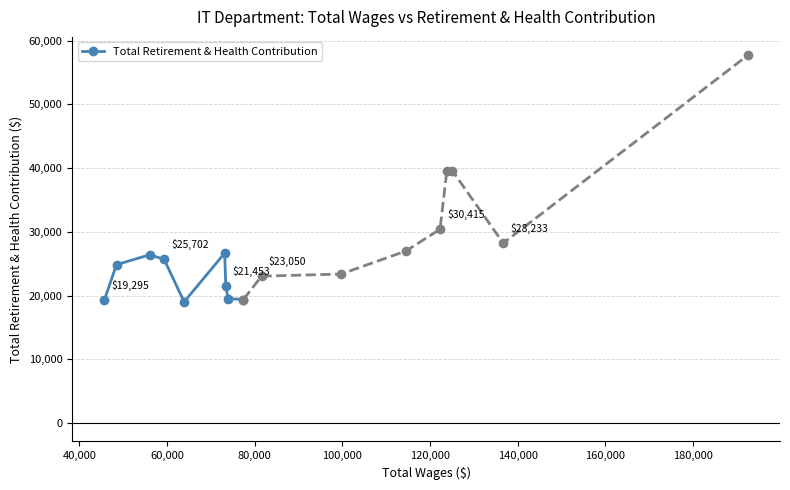

How many points are higher than both their immediate neighbors (excluding endpoints)?

2